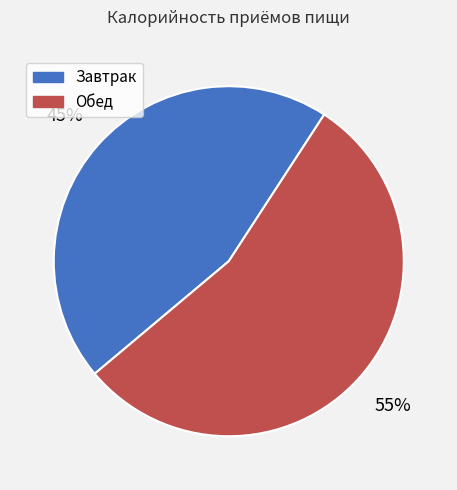

Which category accounts for the majority?

Обед